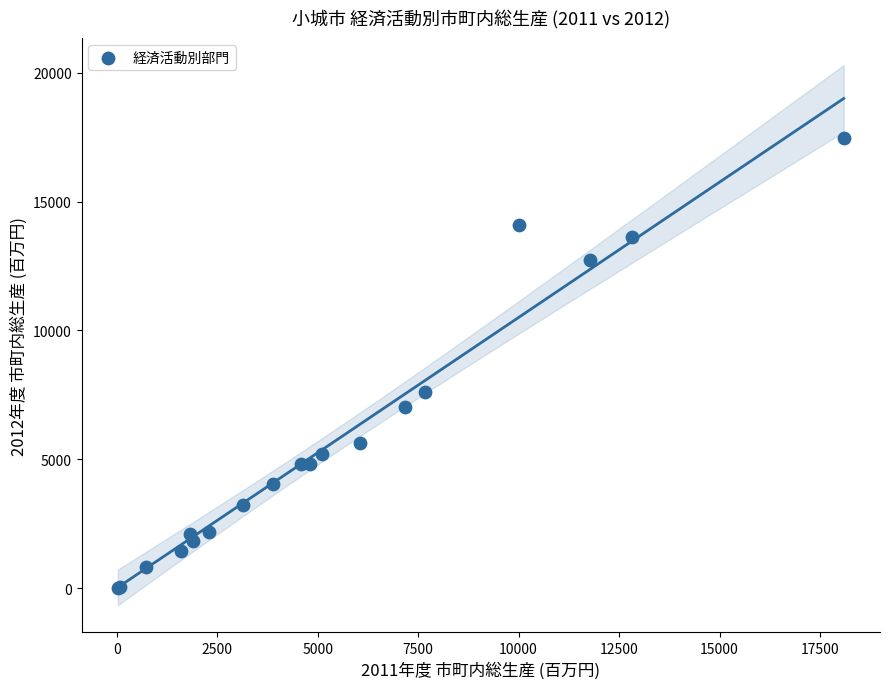

What Y value in the scatter plot is closest to 8744?

7614.6